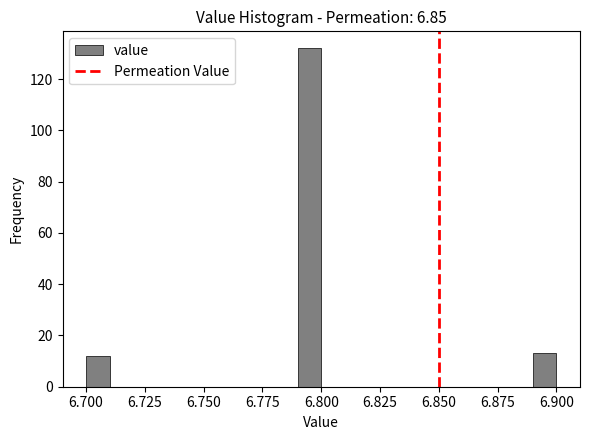

Around what value on the x-axis is the tallest bar? Give the approximate position of its centre, as read against the axis.

6.795